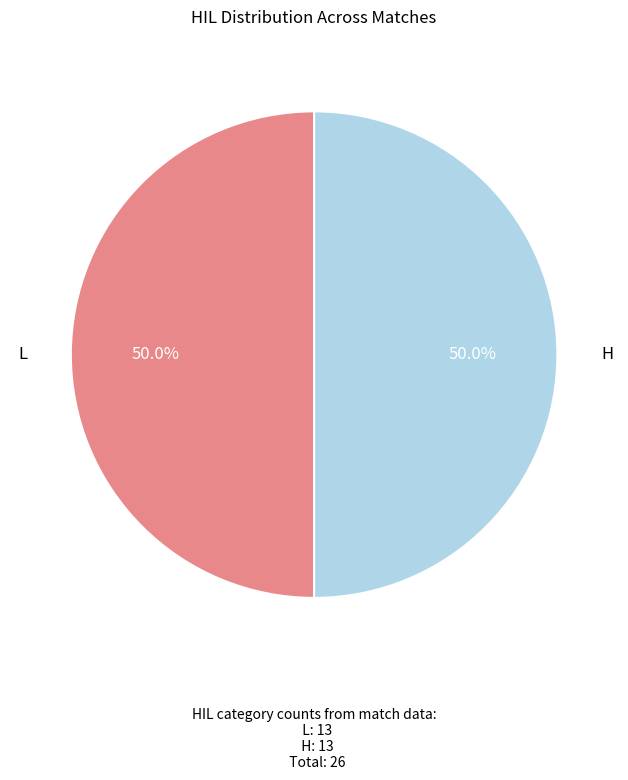

Combined, do L and H account for over 50%?

Yes